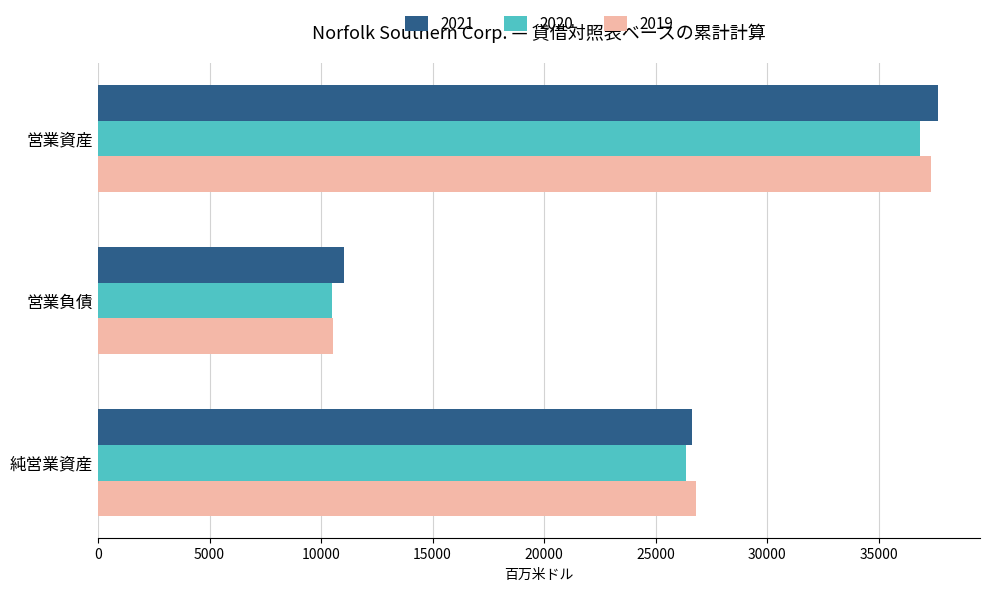

Rank the categories by 2020 value from lowest to highest.

営業負債, 純営業資産, 営業資産